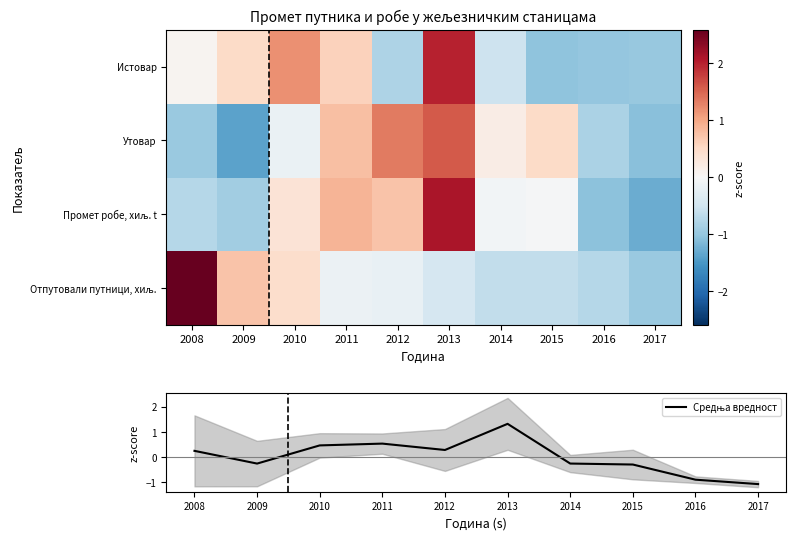

What is the difference between the maximum and minimum values in the Средња вредност series?

2.4